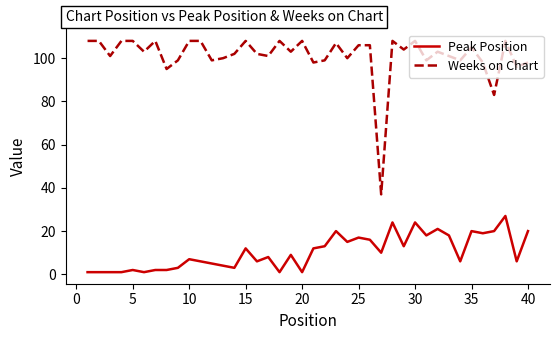

What is the maximum value shown in the chart?

108